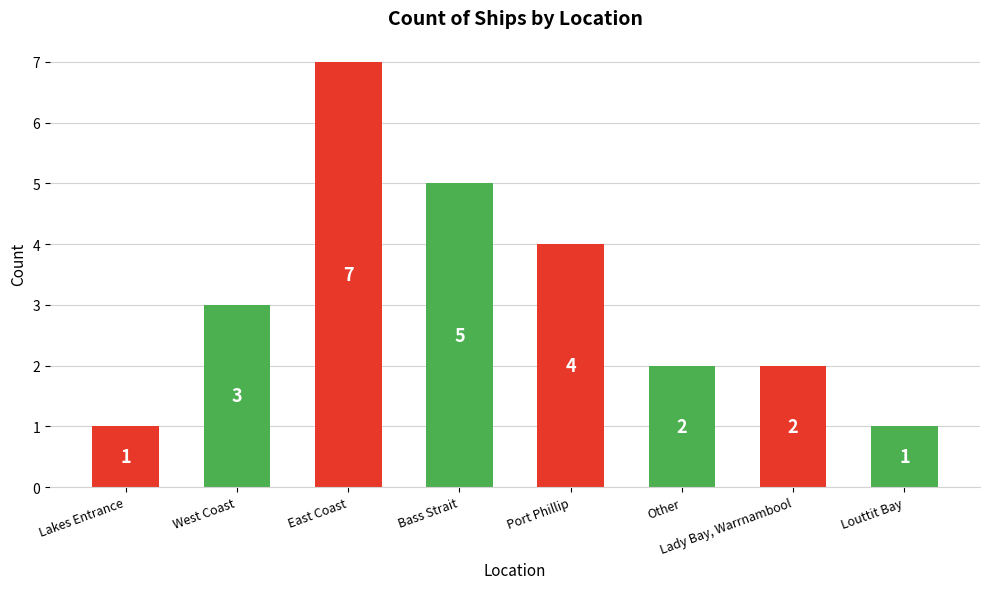

Reading right to left, list all the values displayed in this chart.

1	2	2	4	5	7	3	1